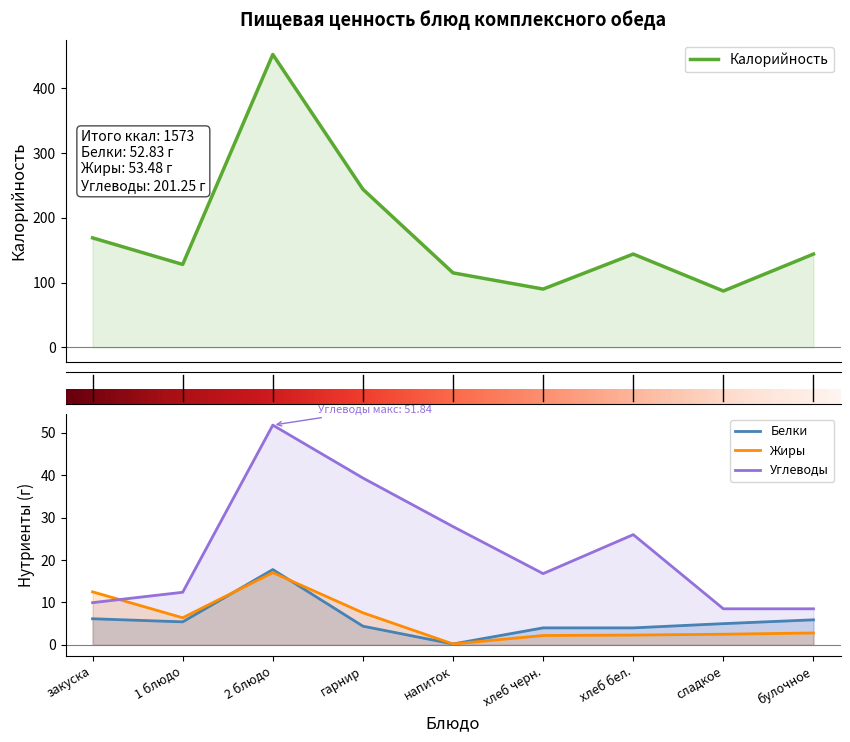

After their last crossing, which series has the higher values: Углеводы or Жиры?

Углеводы